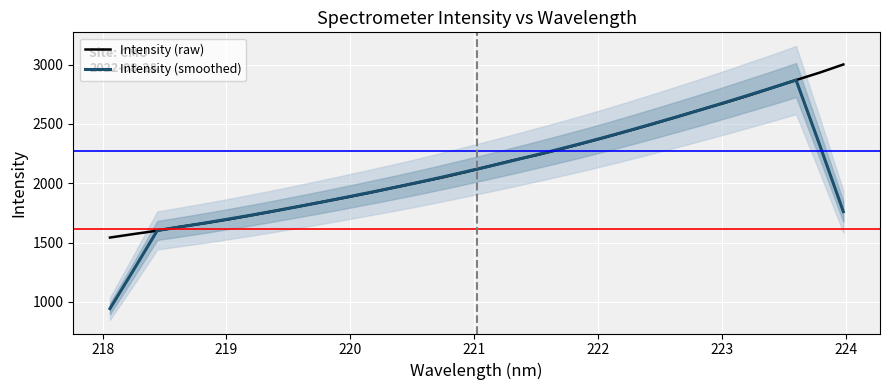

How many distinct data groups are displayed?

2